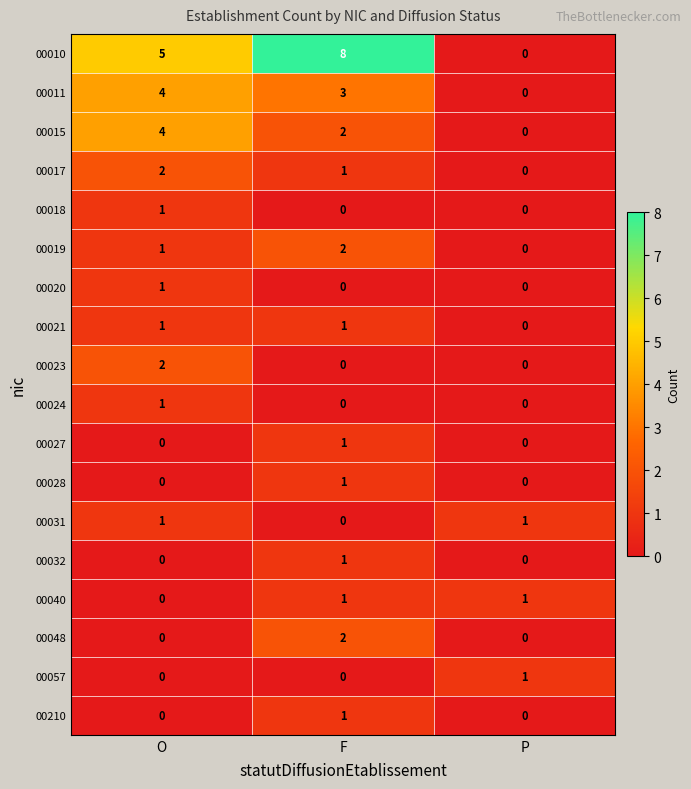

Count the 00017 values in the range 0 to 2.

3